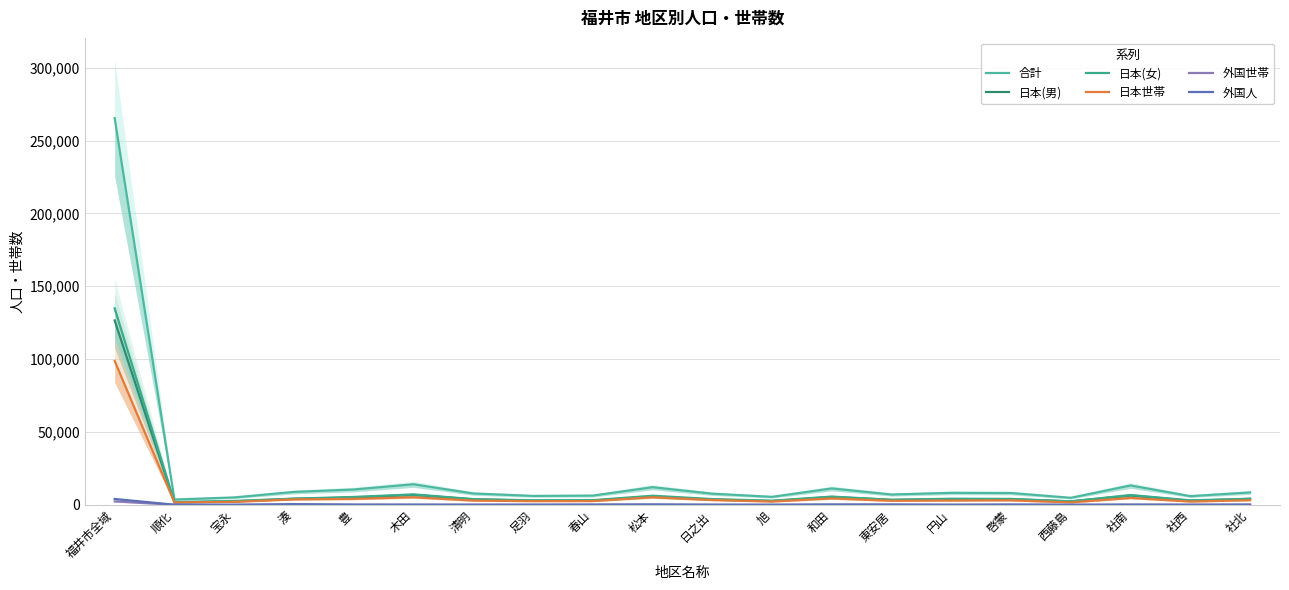

What is the difference between the highest and lowest values at 日之出?

7629